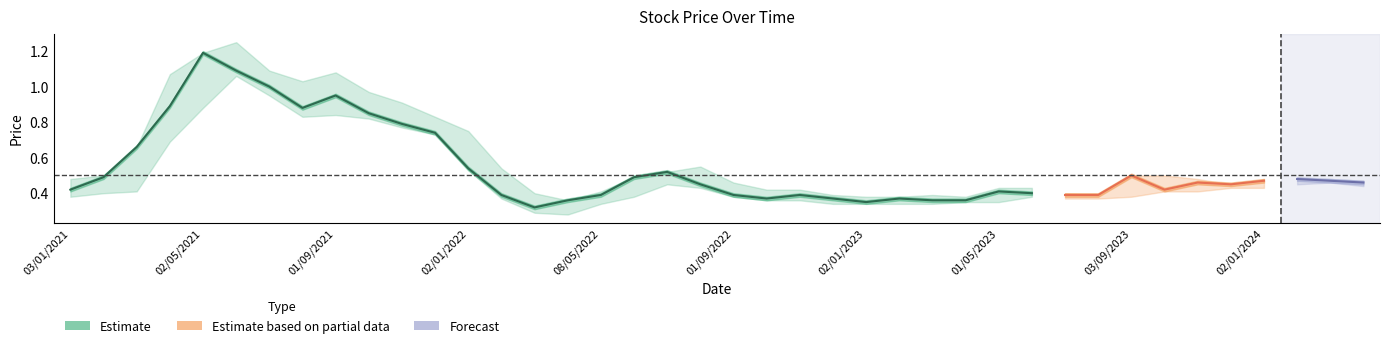

True or false: closing has more than 0 interior local peaks.

True